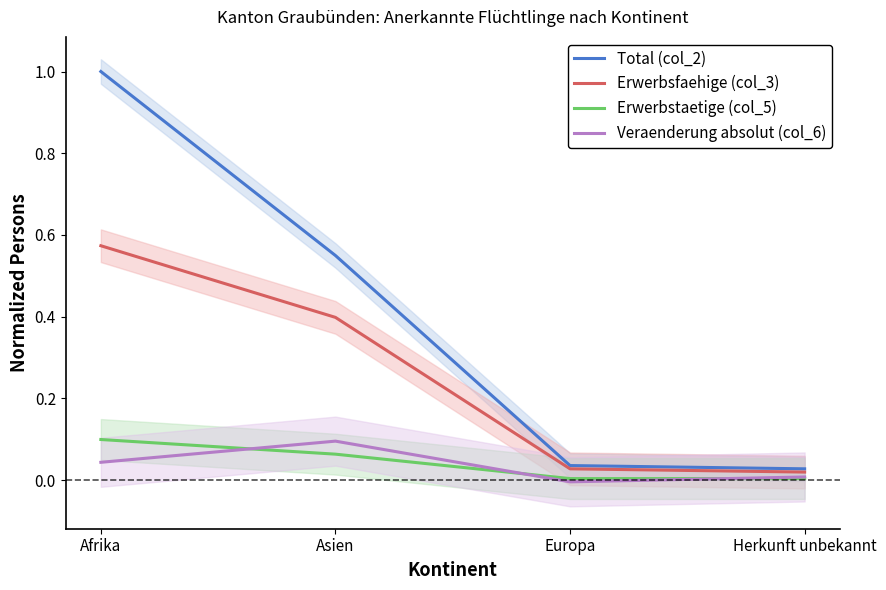

True or false: Erwerbstaetige (col_5) and Total (col_2) cross at least once.

False